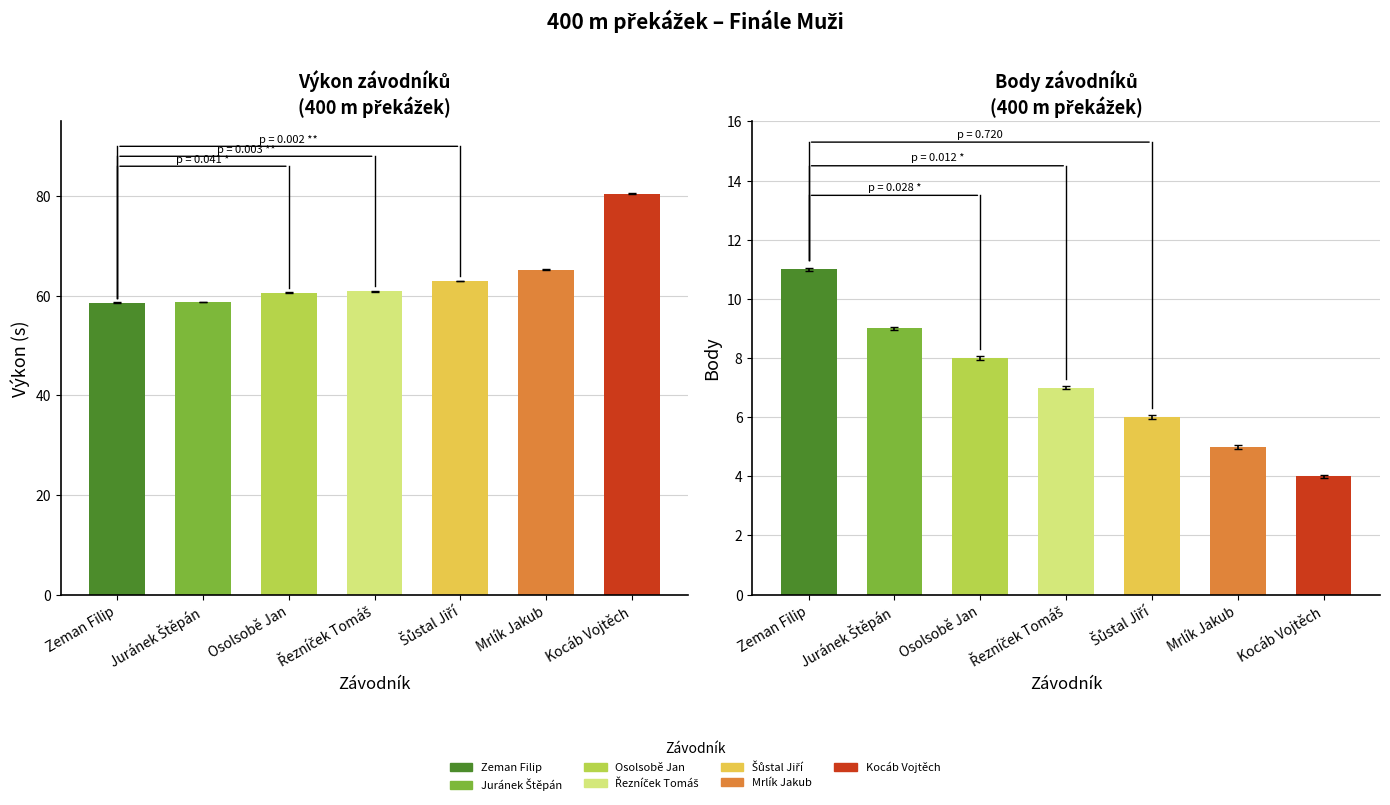

What is the sum of all Výkon values?

447.6